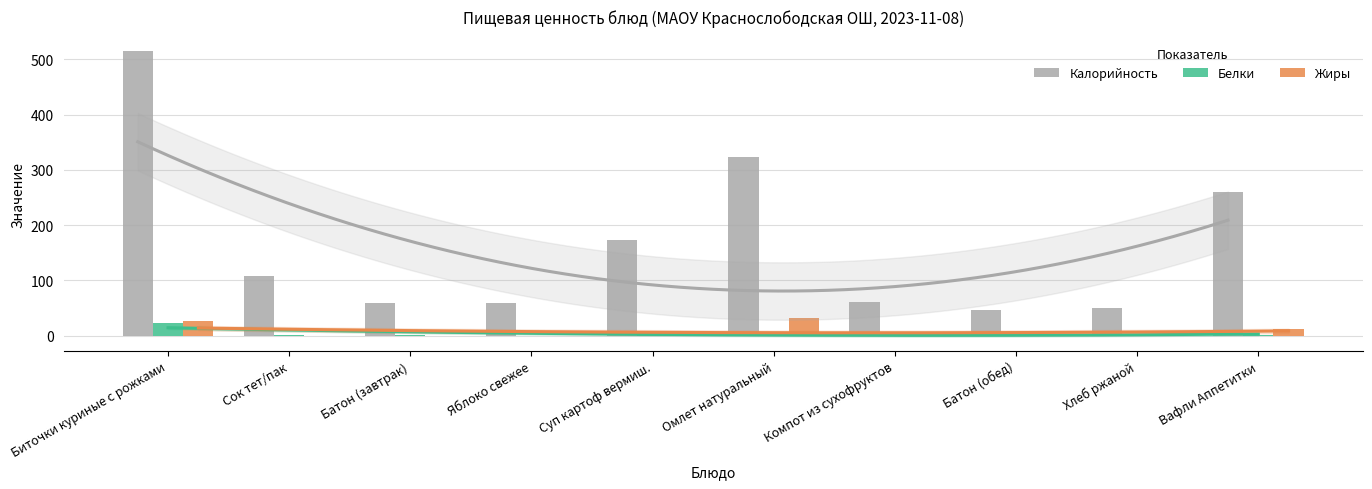

What is the difference between the maximum and second lowest values in the Жиры series?

32.0